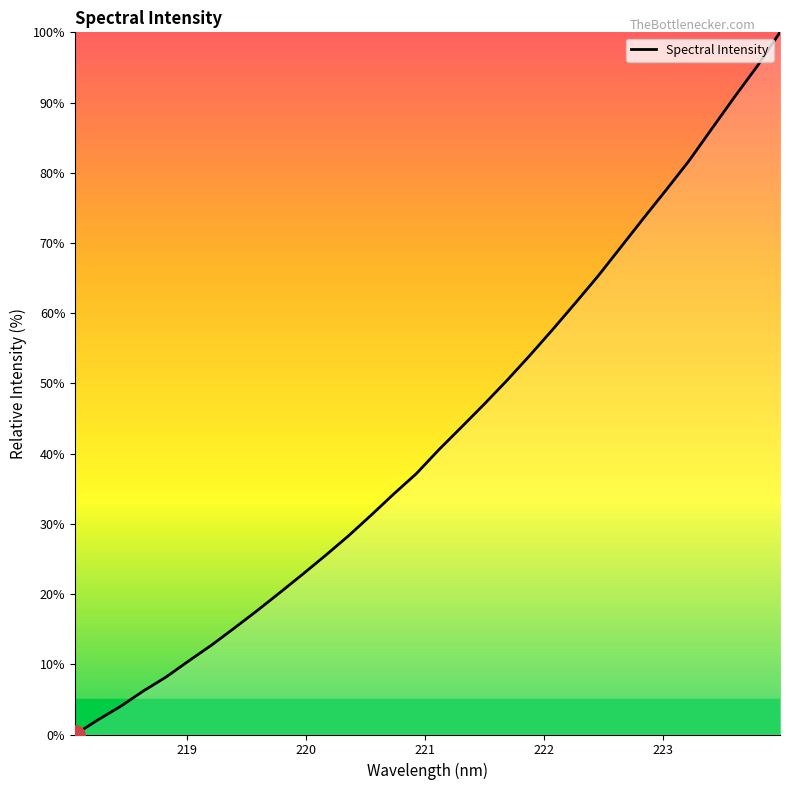

Count the number of categories in the chart.

32